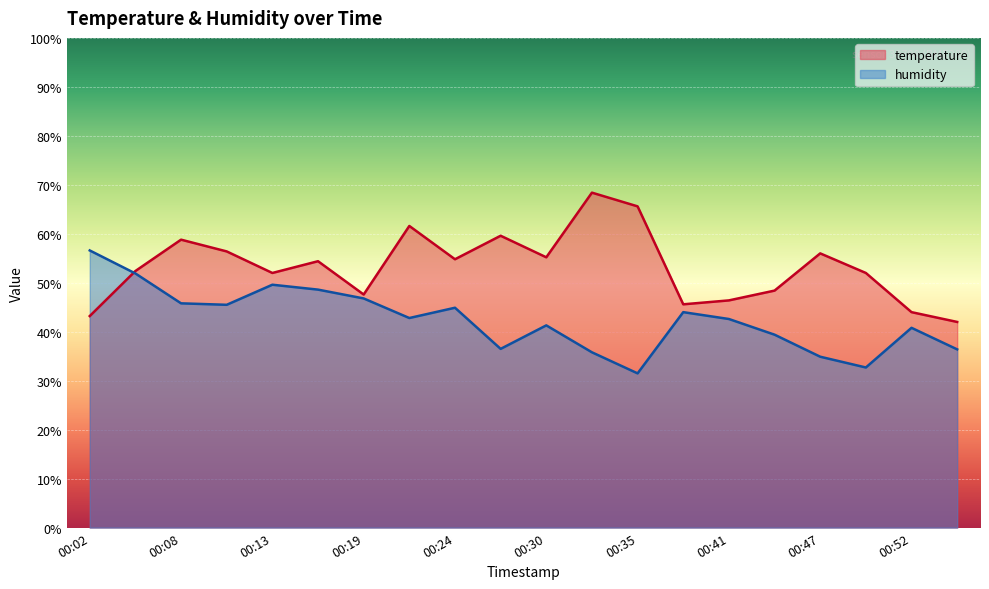

At 00:49, list the series in order from smallest to largest.

humidity, temperature